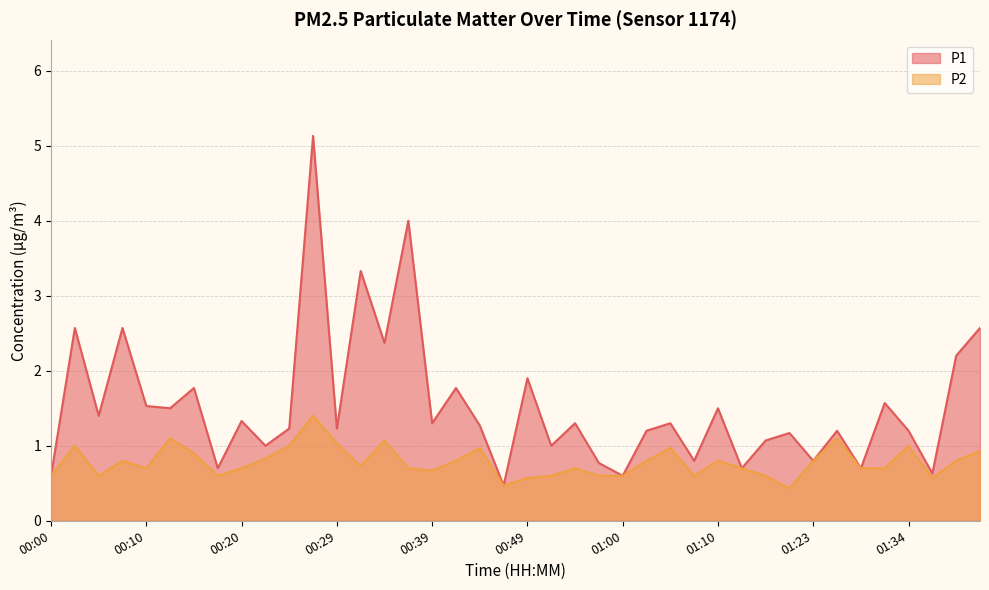

How many data points in P1 are above 1?

28